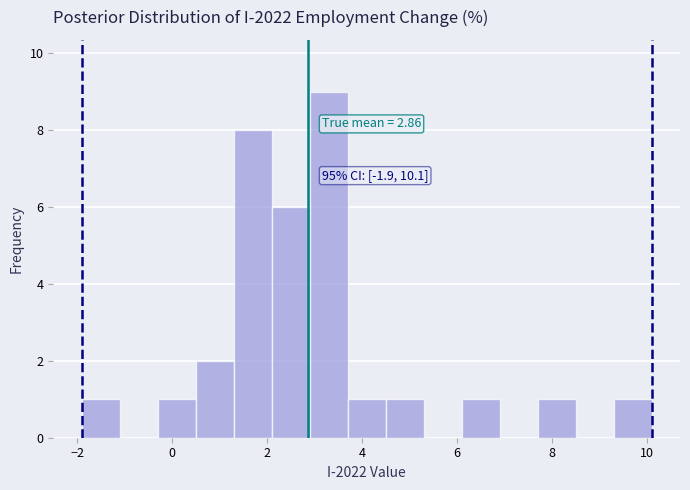

Which range on the x-axis has the tallest bar?

2.9 to 3.7